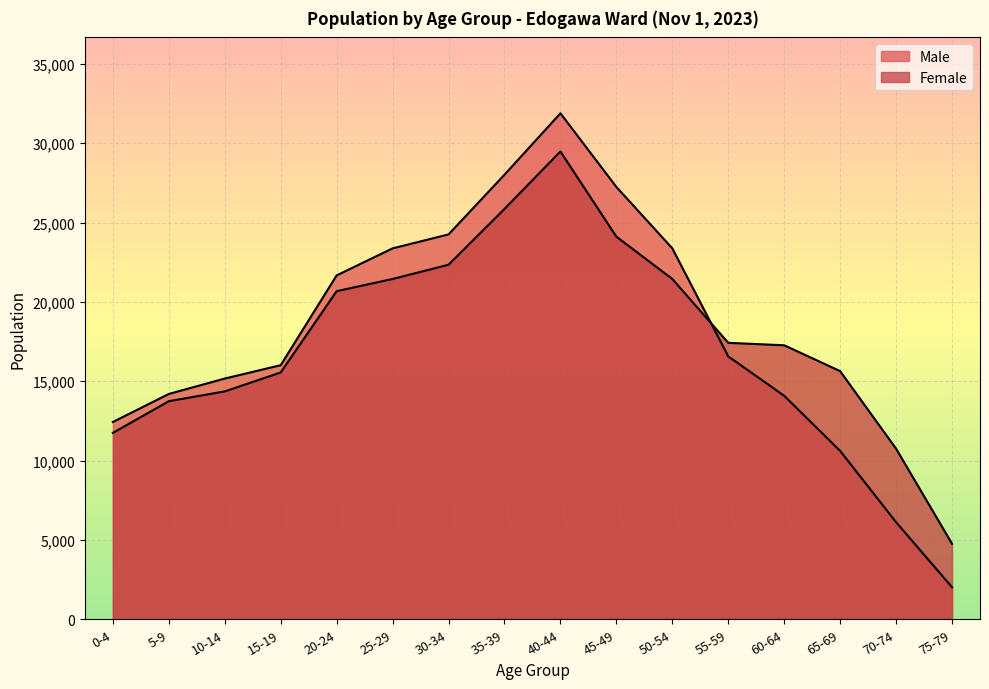

At 70-74, list the series in order from smallest to largest.

Male, Female